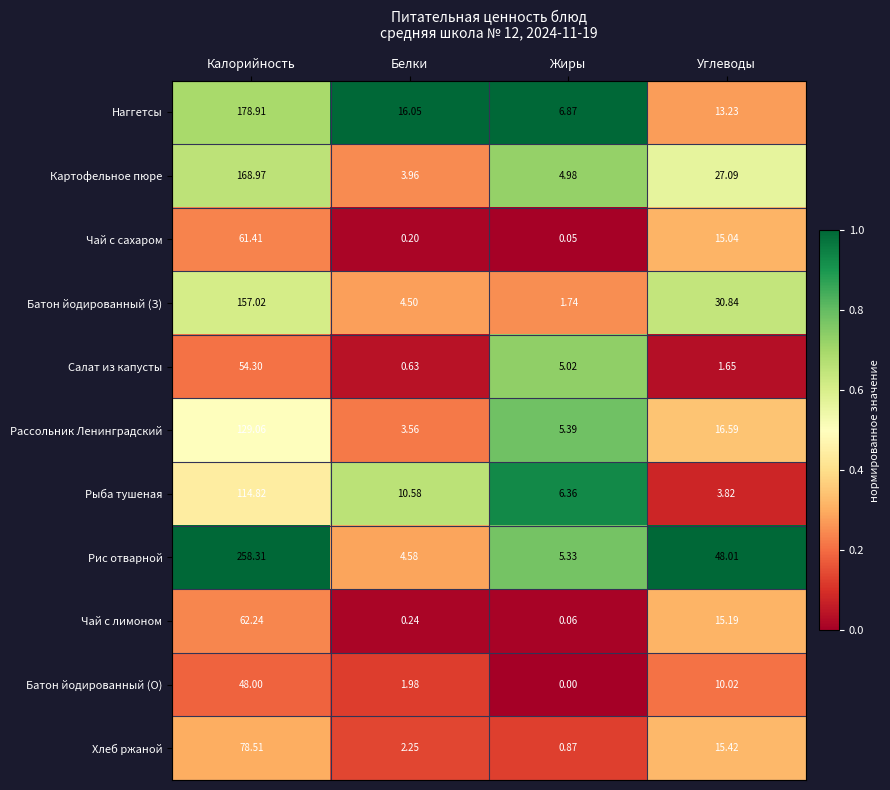

Which series has the largest range (max minus min)?

Рис отварной